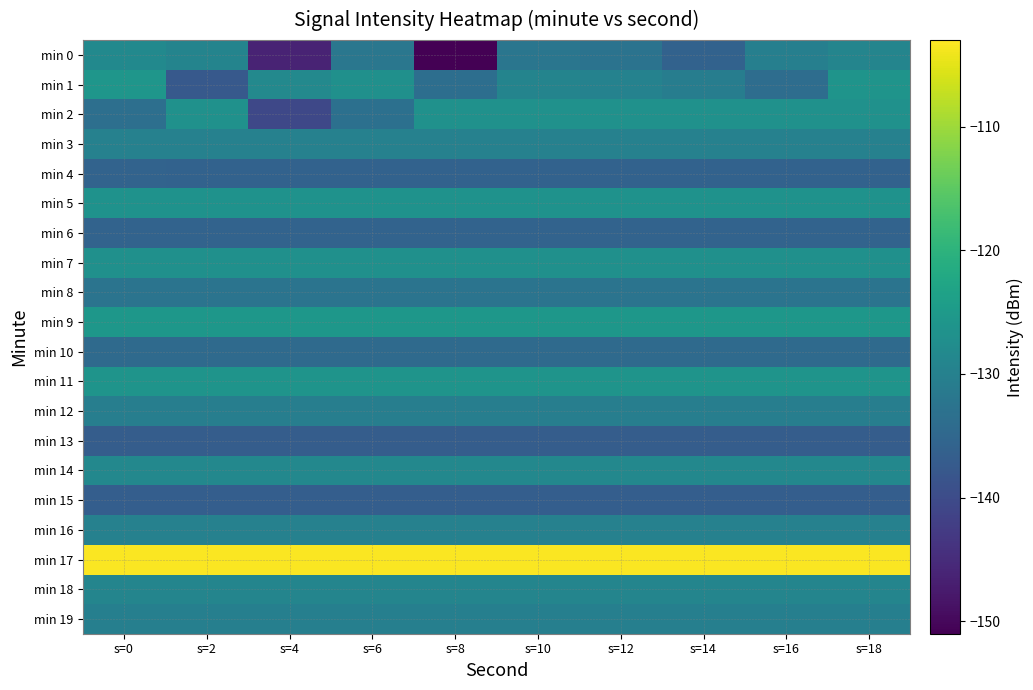

What is the maximum value shown in the chart?

-103.2